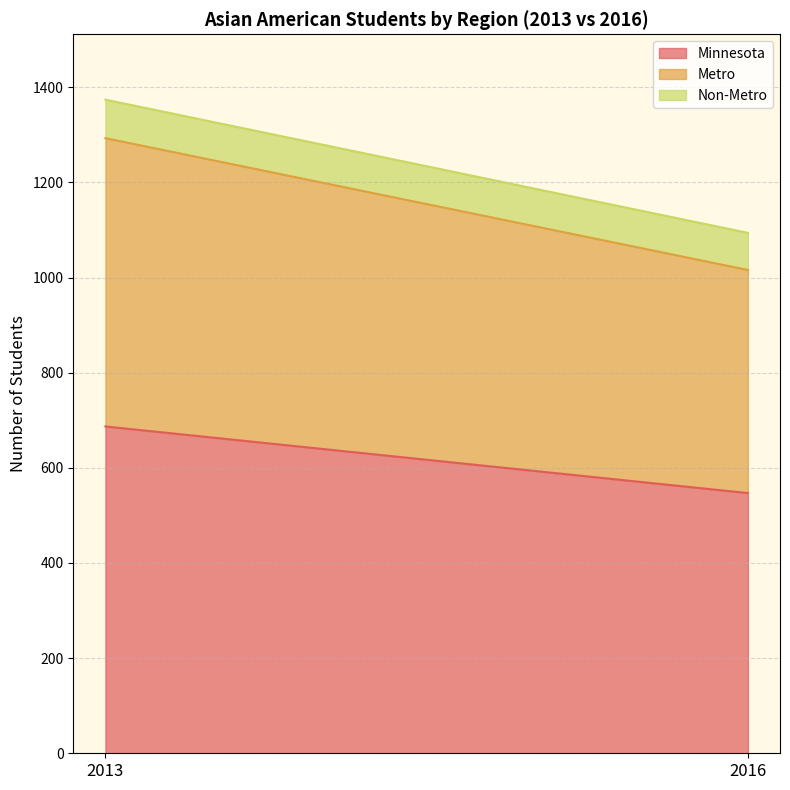

What is the difference between the Minnesota values at 2013 and 2016?

140